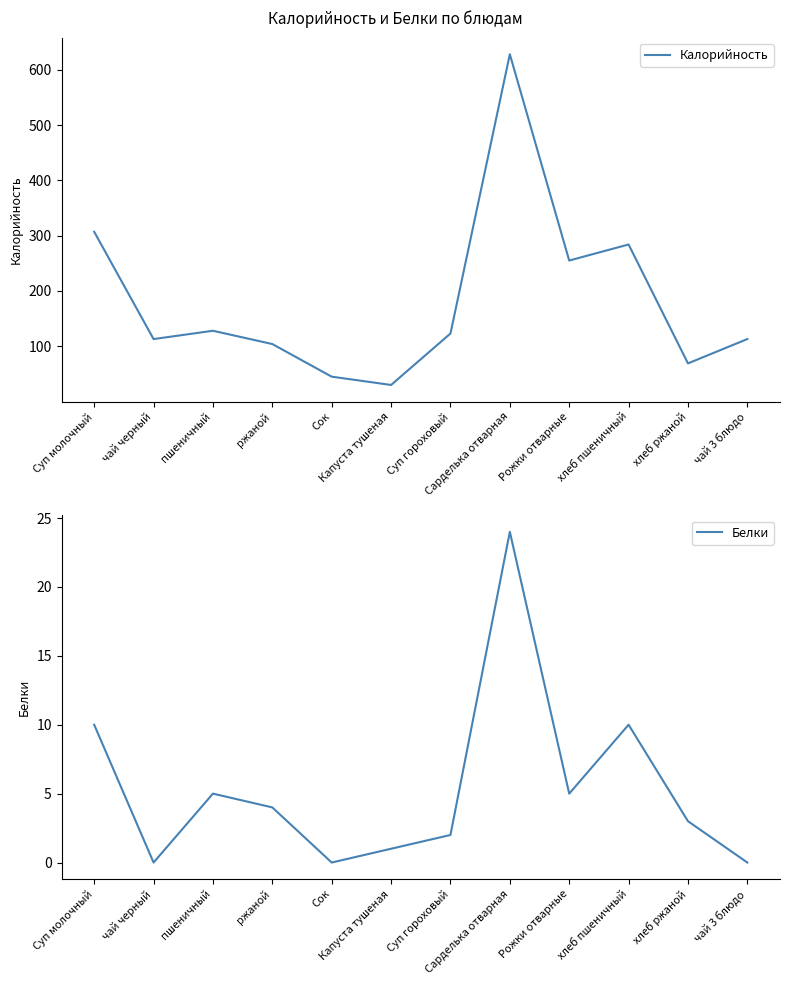

Rank the categories by Белки value from lowest to highest.

чай черный, Сок, чай 3 блюдо, Капуста тушеная, Суп гороховый, хлеб ржаной, ржаной, пшеничный, Рожки отварные, Суп молочный, хлеб пшеничный, Сарделька отварная